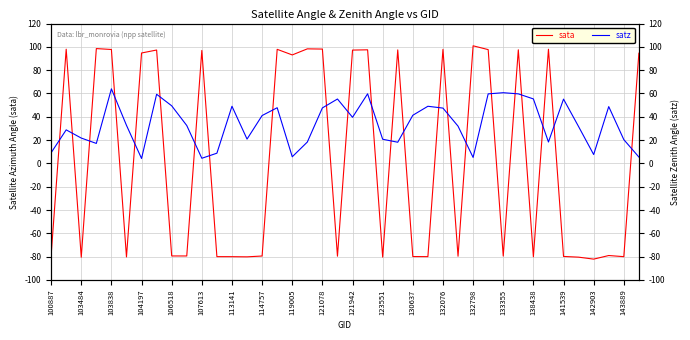

Is it true that sata equals 97.4 at 23?

True